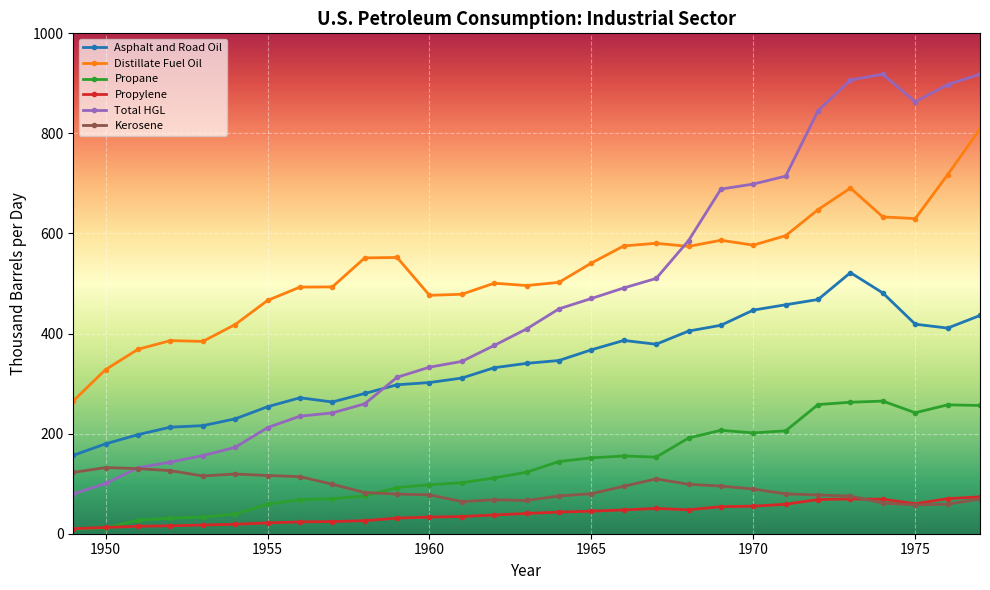

List the series in order of their peak value, lowest first.

Propylene, Kerosene, Propane, Asphalt and Road Oil, Distillate Fuel Oil, Total HGL